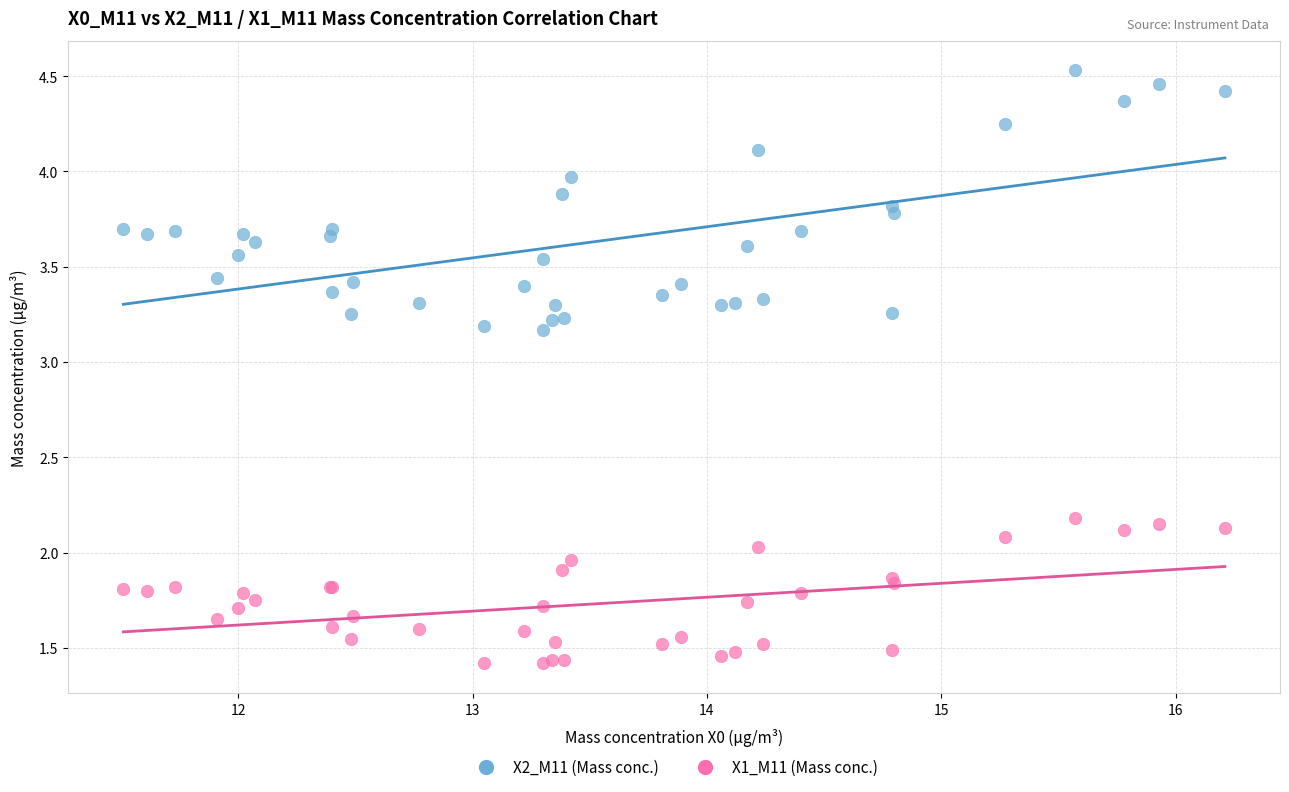

Which series reaches the maximum Y coordinate?

X2_M11 (Mass conc.)